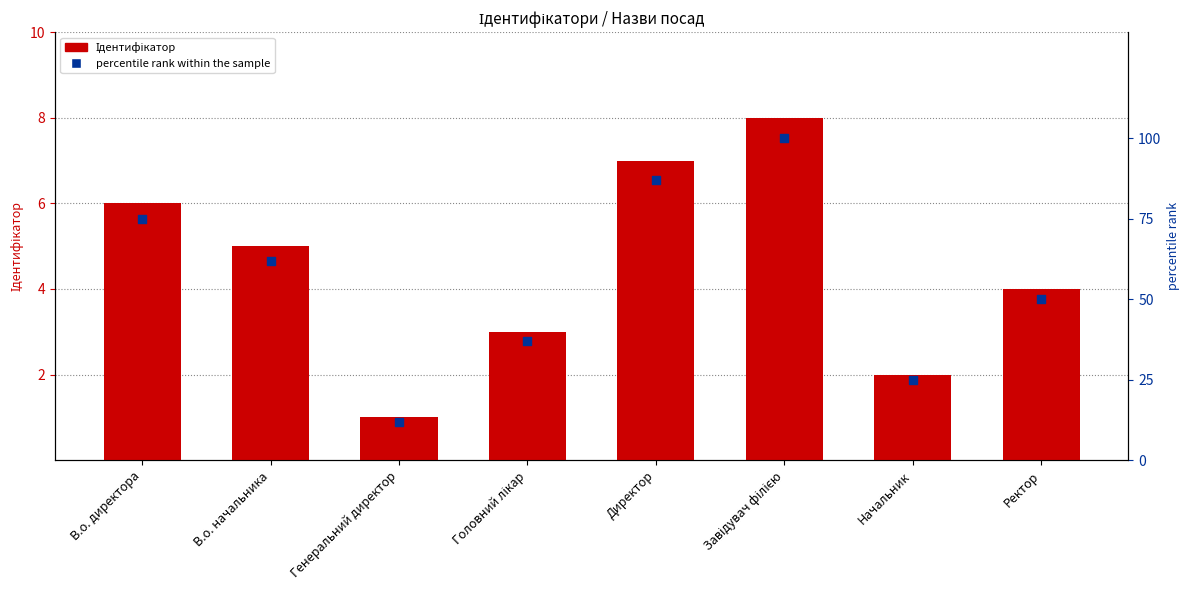

Which series reaches the minimum Y coordinate?

Ідентифікатор